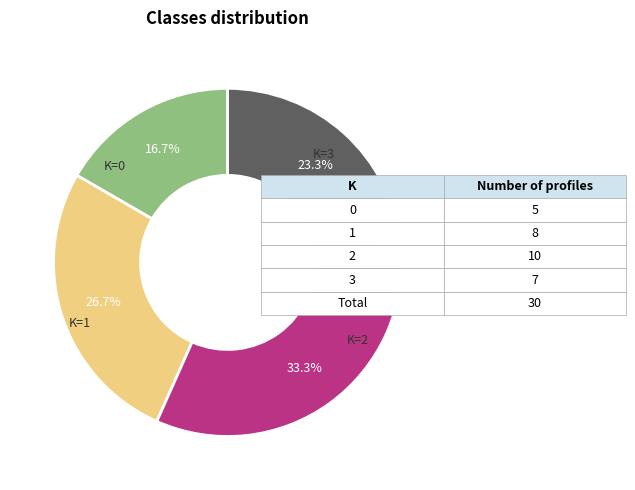

How many slices are in this pie chart?

4